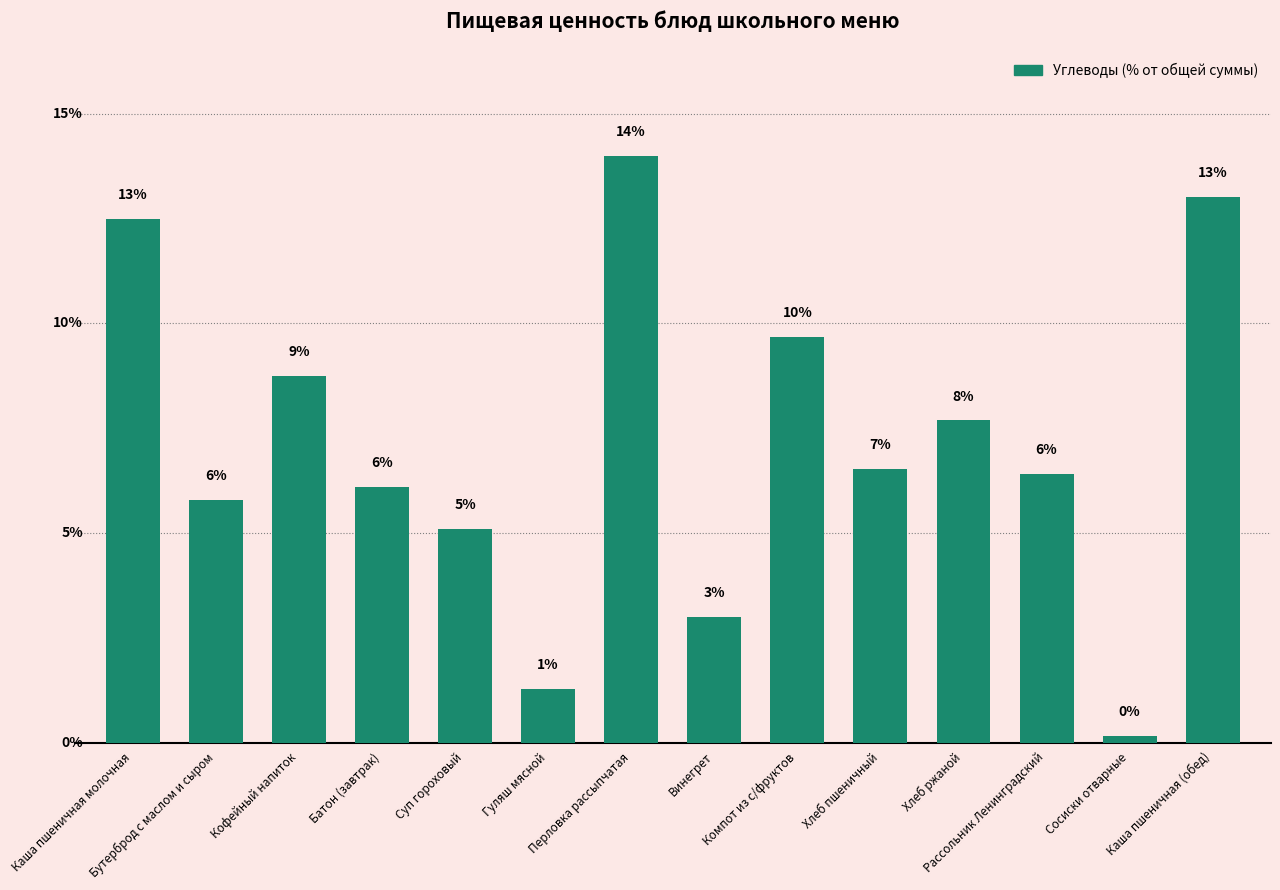

Reading right to left, extract all data points from this chart.

13.0	0.2	6.4	7.7	6.5	9.7	3.0	14.0	1.3	5.1	6.1	8.8	5.8	12.5